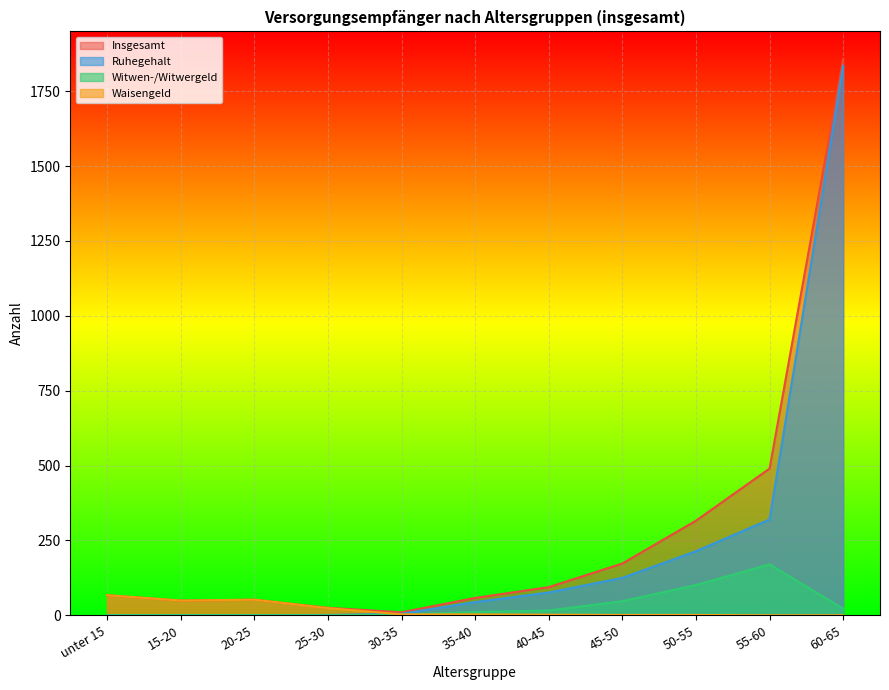

How many lines are shown in the chart?

4